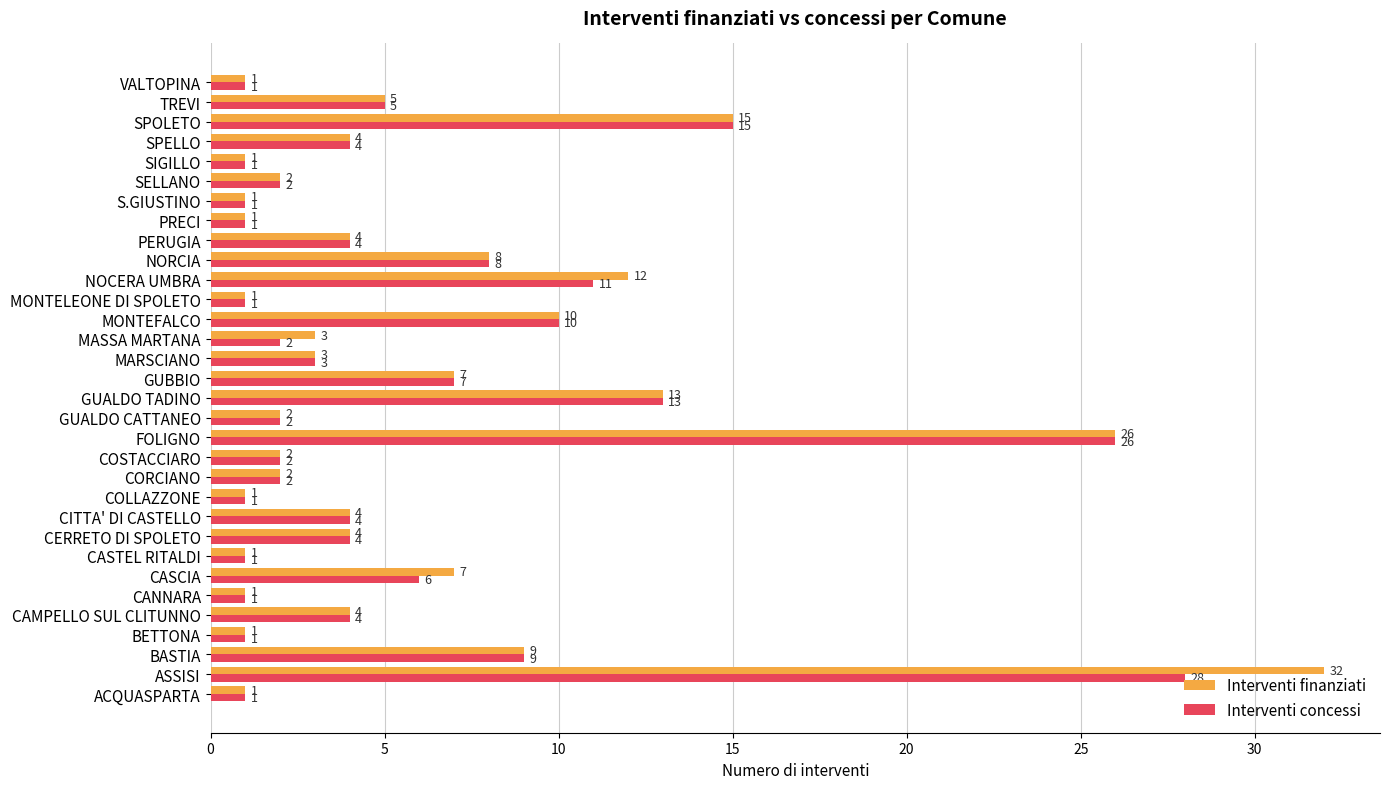

At which category is the sum across all series the highest?

ASSISI